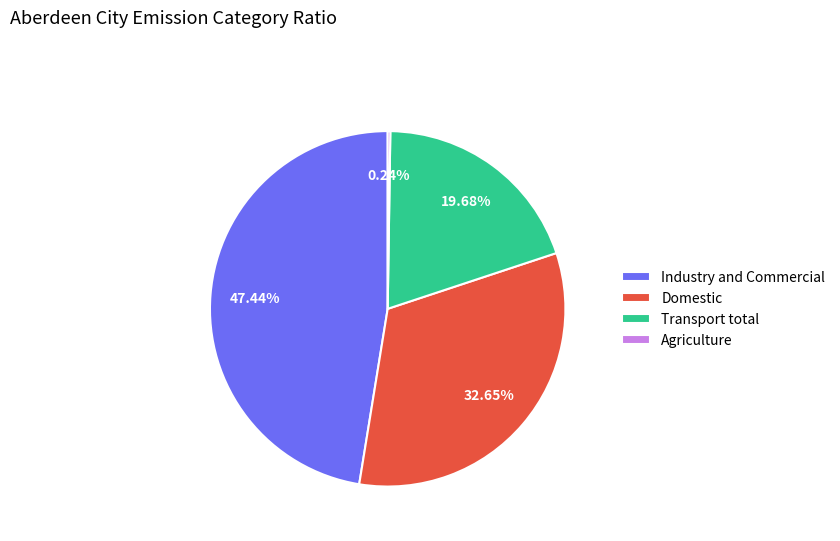

Approximately how many times larger is the value at Domestic compared to Transport total?

1.7